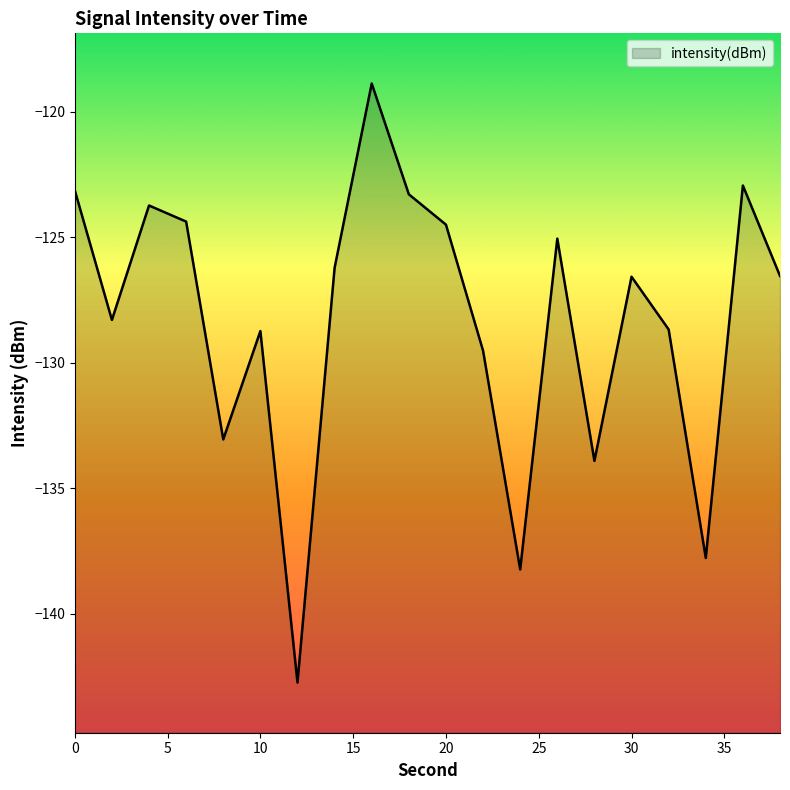

What is the change in value from 16 to 18?

-4.4